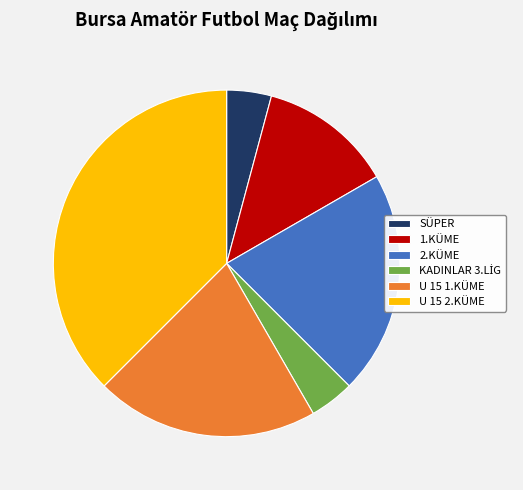

How many slices are in this pie chart?

6